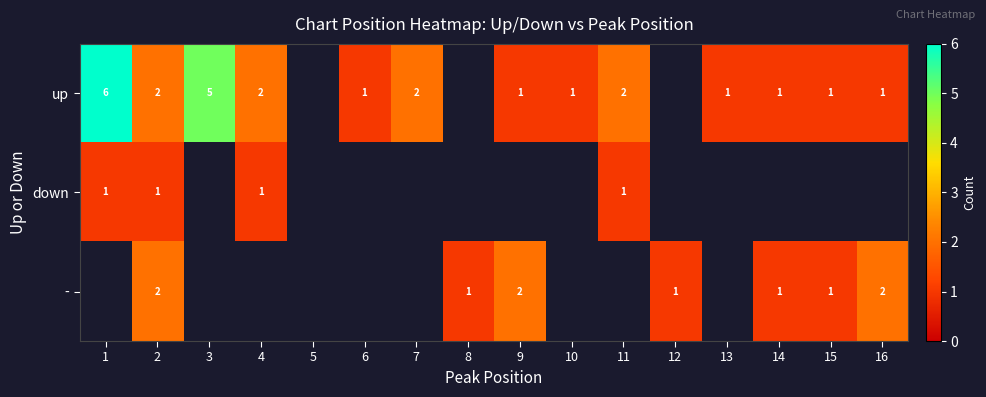

The value of up at 16 is 1. True or false?

True